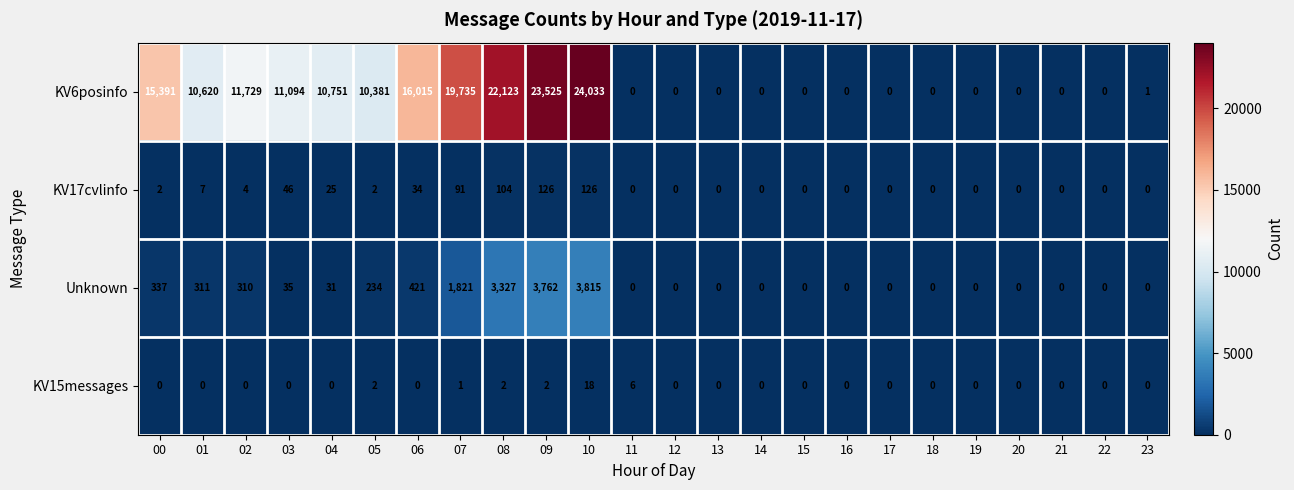

At which label does KV6posinfo first exceed 1?

00